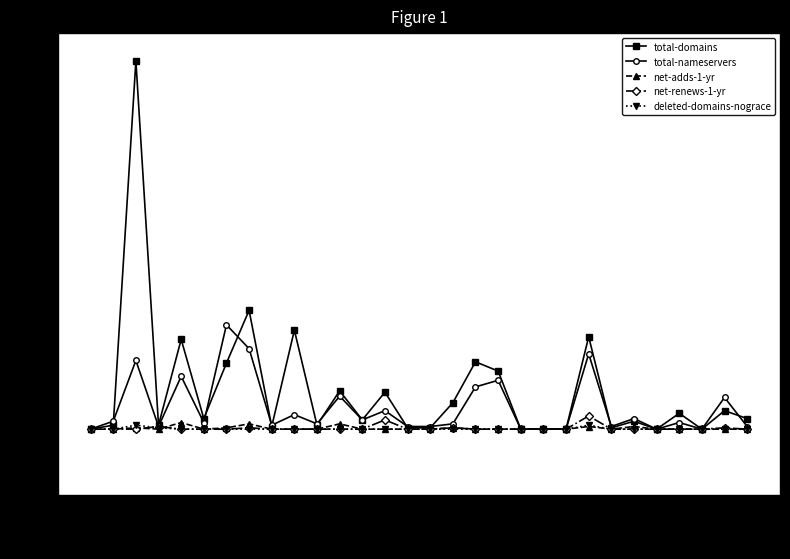

What is the maximum value shown in the chart?

279